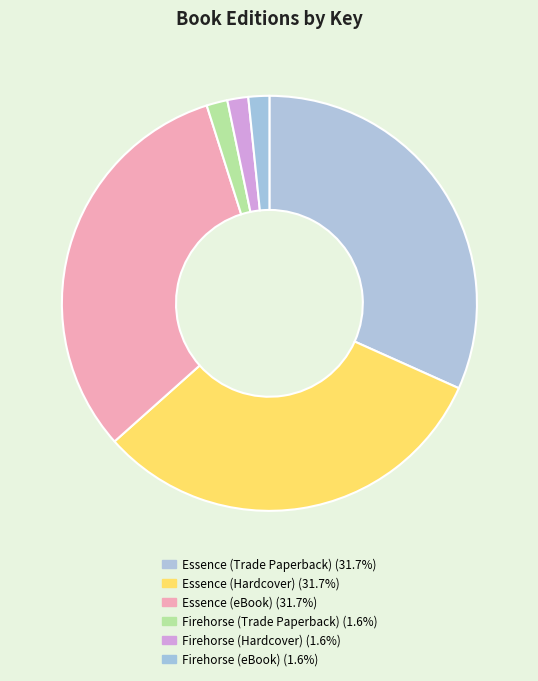

To the nearest percent, what is the combined percentage of Essence (Hardcover) and Firehorse (eBook)?

33%